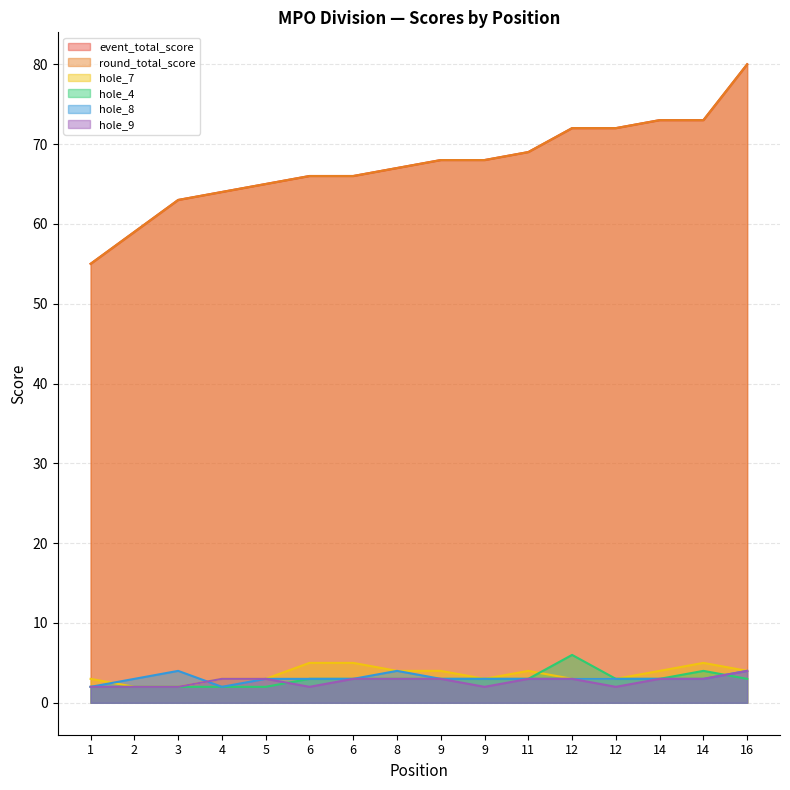

What value does the hole_8 series have at 12?

3